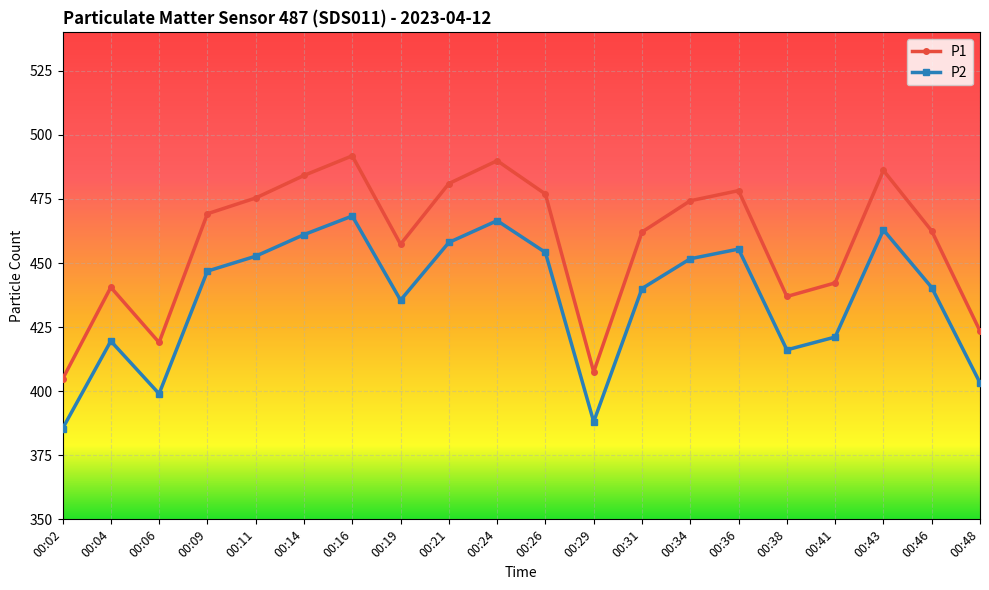

Where is P1 nearest to the value 448?

00:41